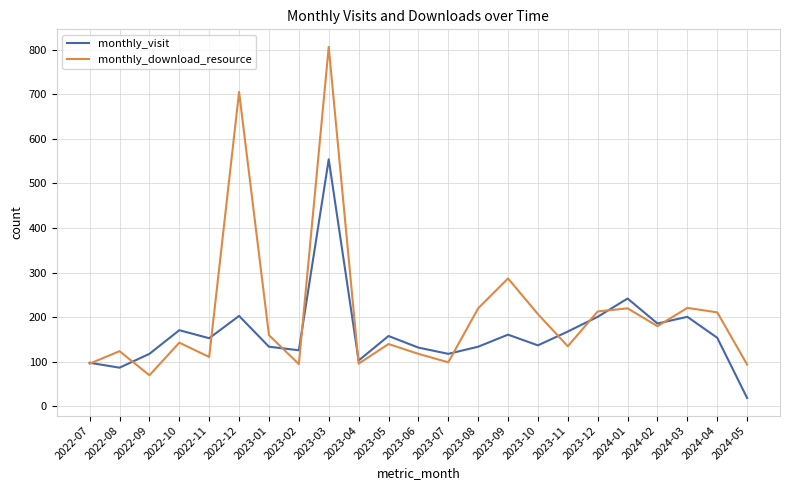

Rank the series by their average value, from lowest to highest.

monthly_visit, monthly_download_resource